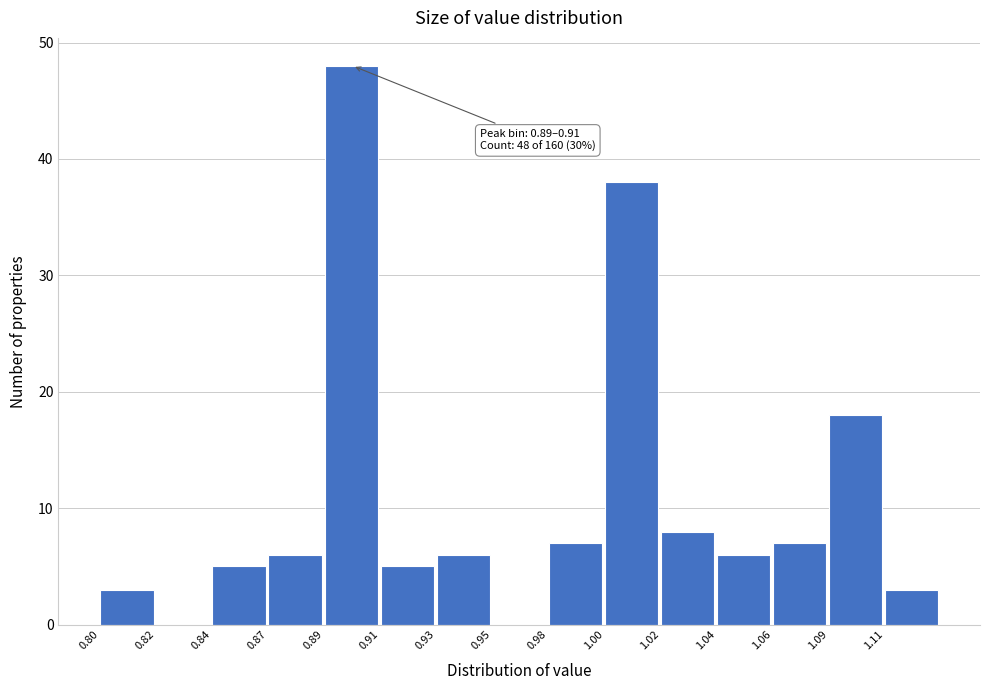

Reading left to right, extract all data points from this chart.

0.80=3	0.82=0	0.84=5	0.87=6	0.89=48	0.91=5	0.93=6	0.95=0	0.98=7	1.00=38	1.02=8	1.04=6	1.06=7	1.09=18	1.11=3